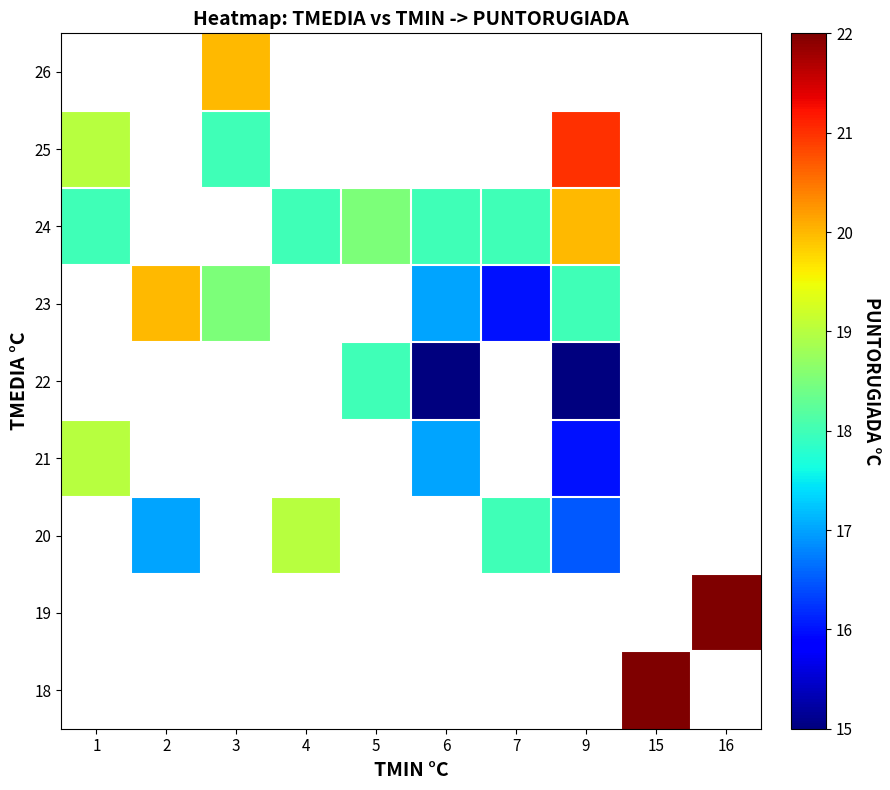

At which label is 21 closest to 17?

6